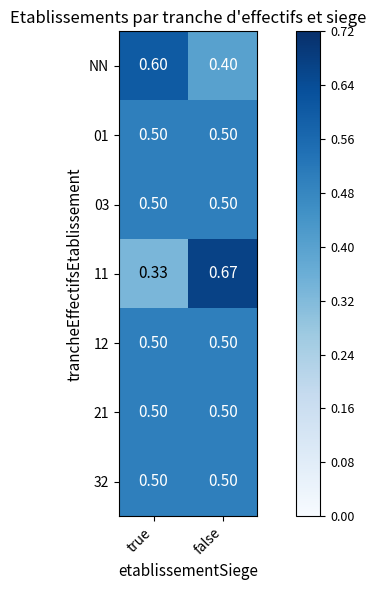

Is the value of 11 at true greater than the value of 01 at true?

No